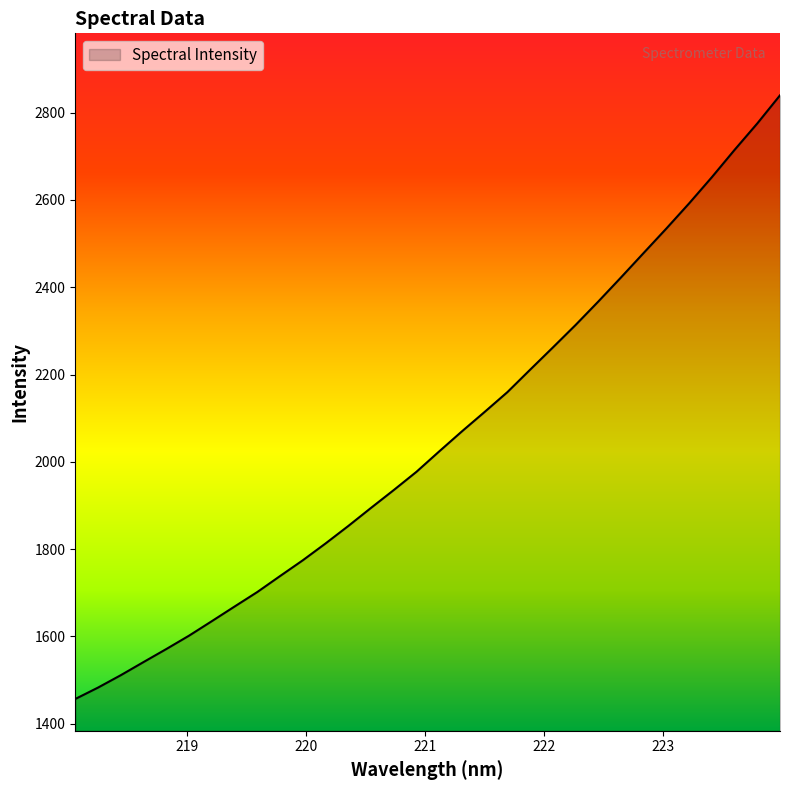

What is the difference between the maximum and minimum values?

1382.8